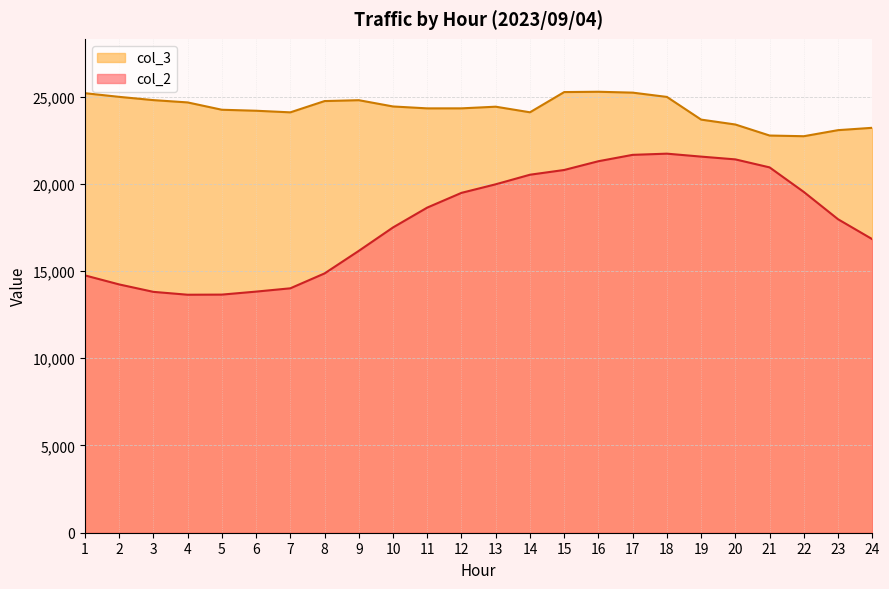

Which series has the largest range (max minus min)?

col_2